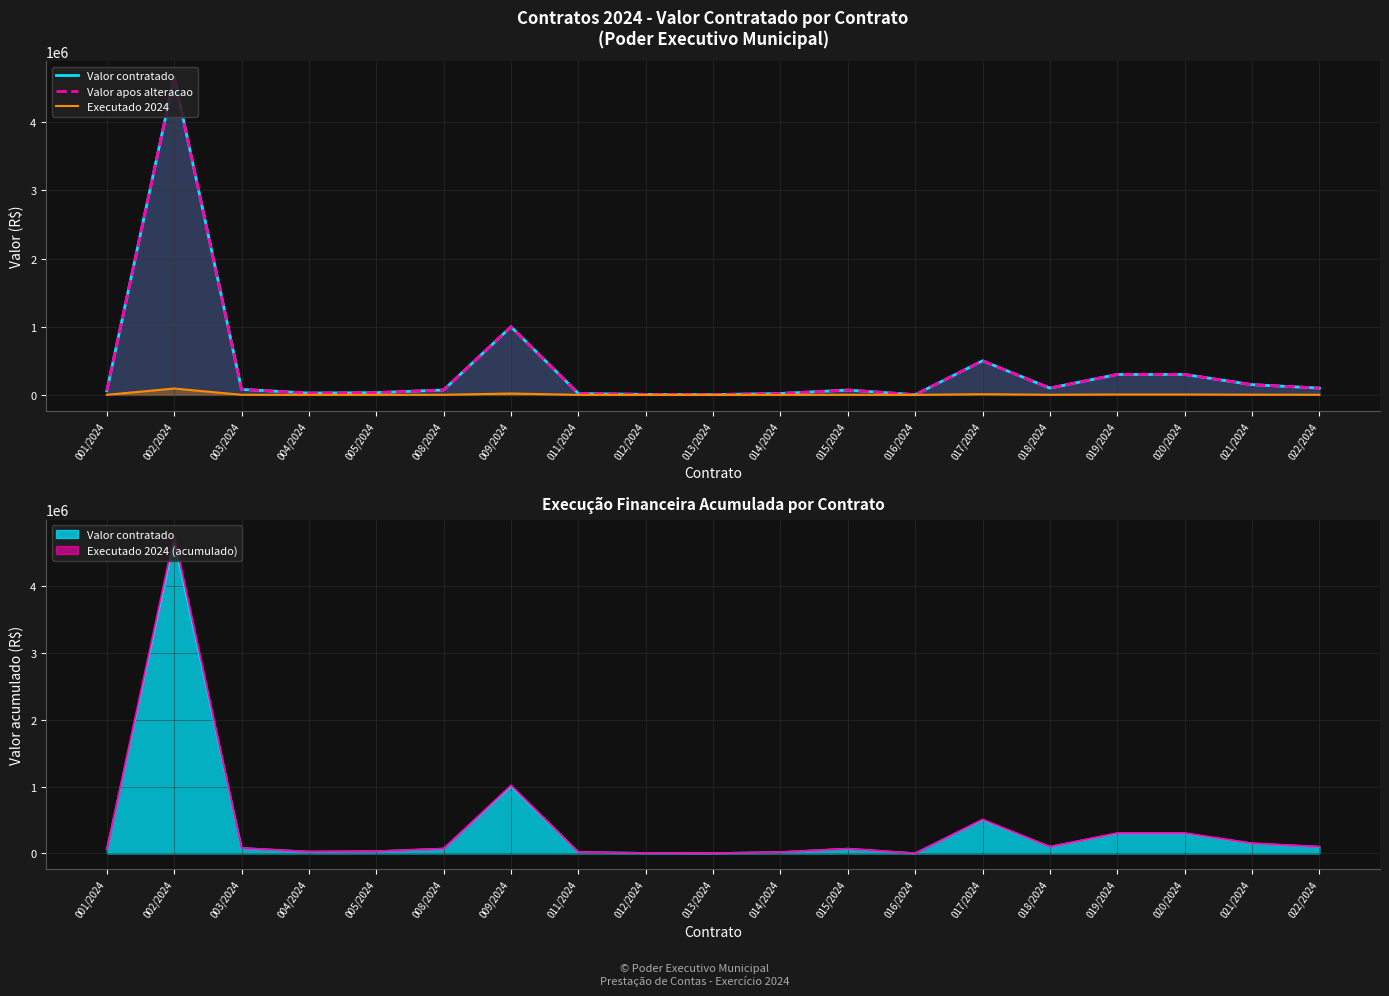

How many data points does each series have?

19